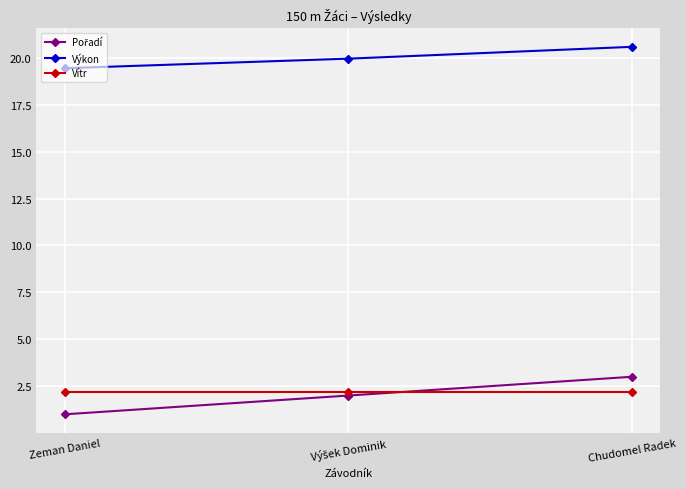

What is the label of the 1st point from the right?

Chudomel Radek